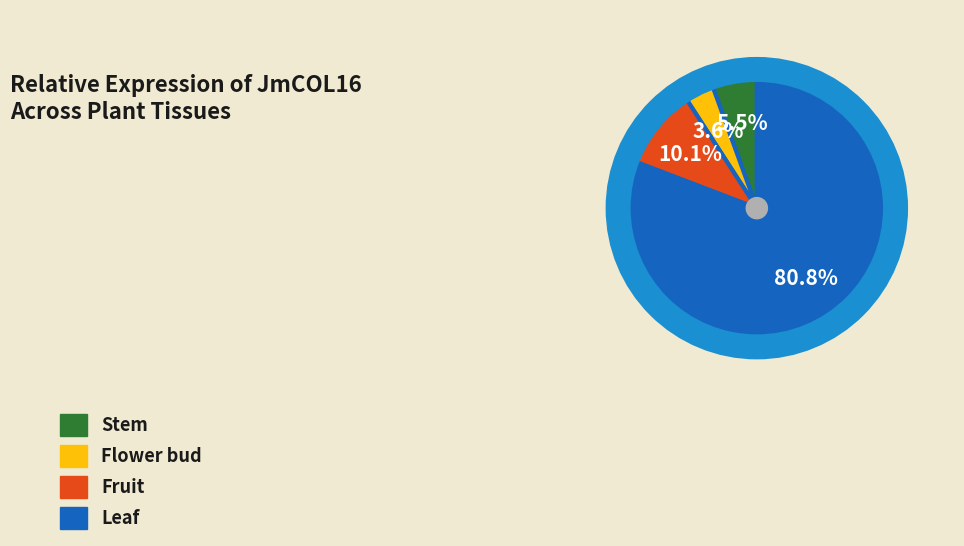

Rank the categories by value from lowest to highest.

Flower bud, Stem, Fruit, Leaf